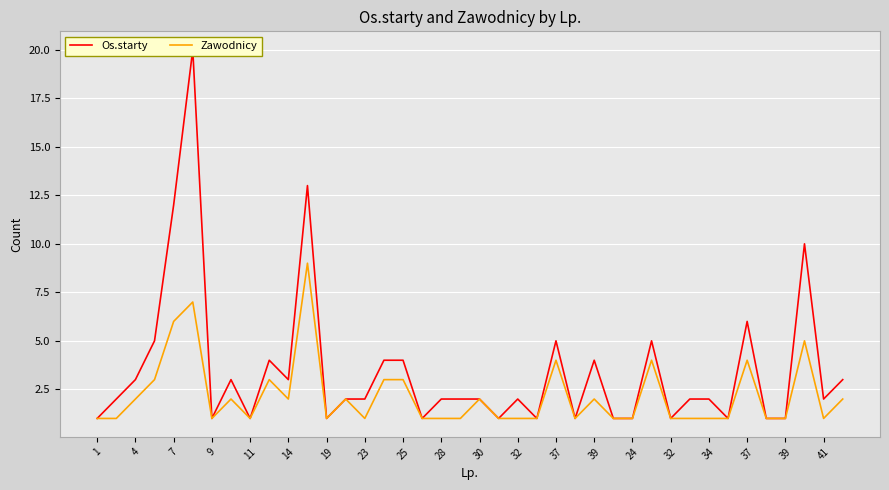

True or false: Os.starty and Zawodnicy intersect in this chart.

False